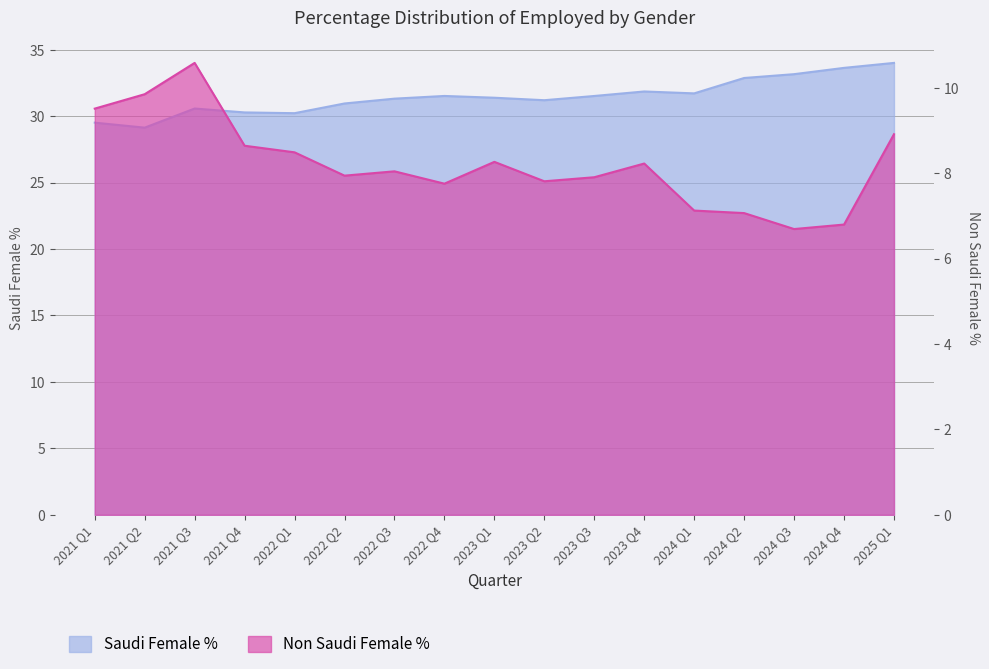

What is the approximate value of Saudi Female % at 2025 Q1?

34.0